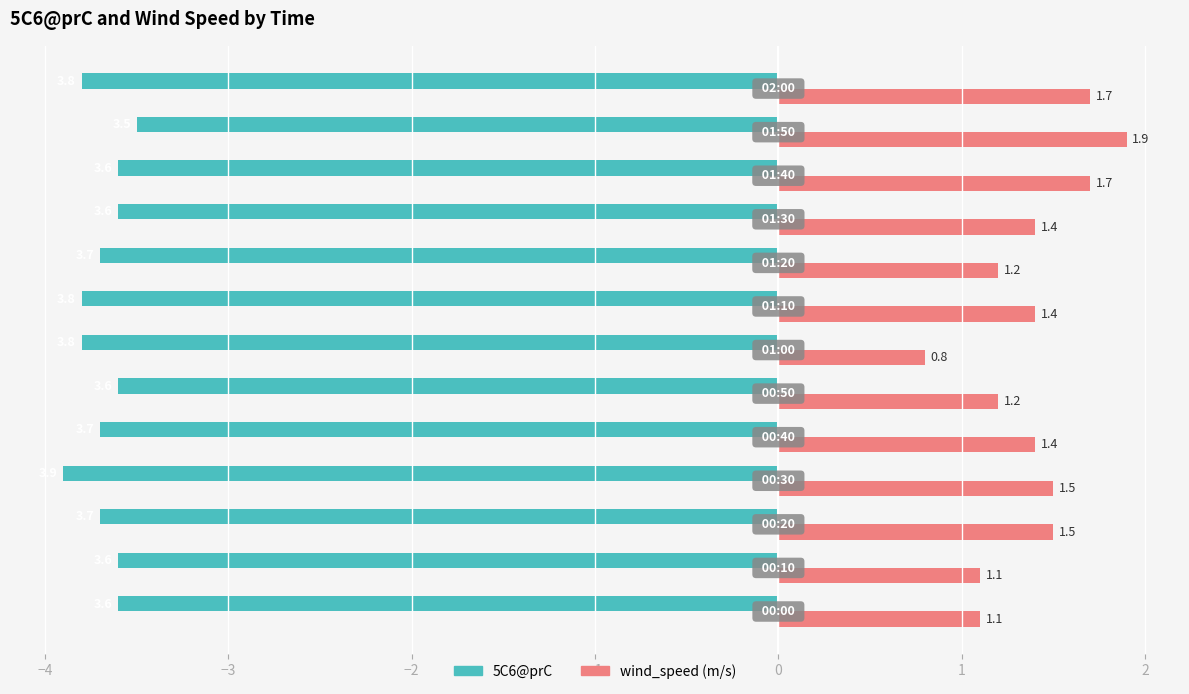

What is the greatest value displayed?

1.9